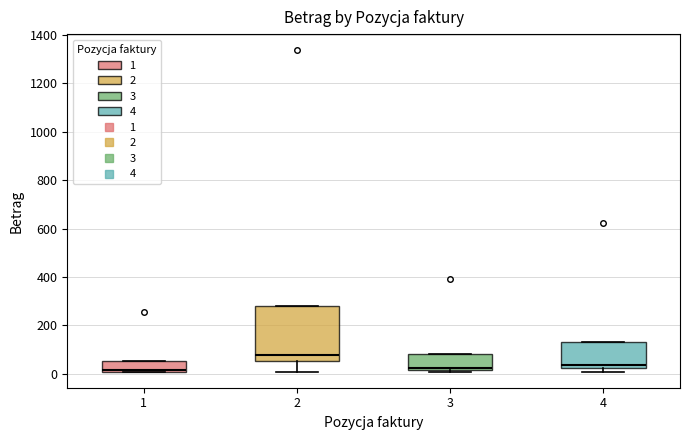

Which box's median line is the highest?

2